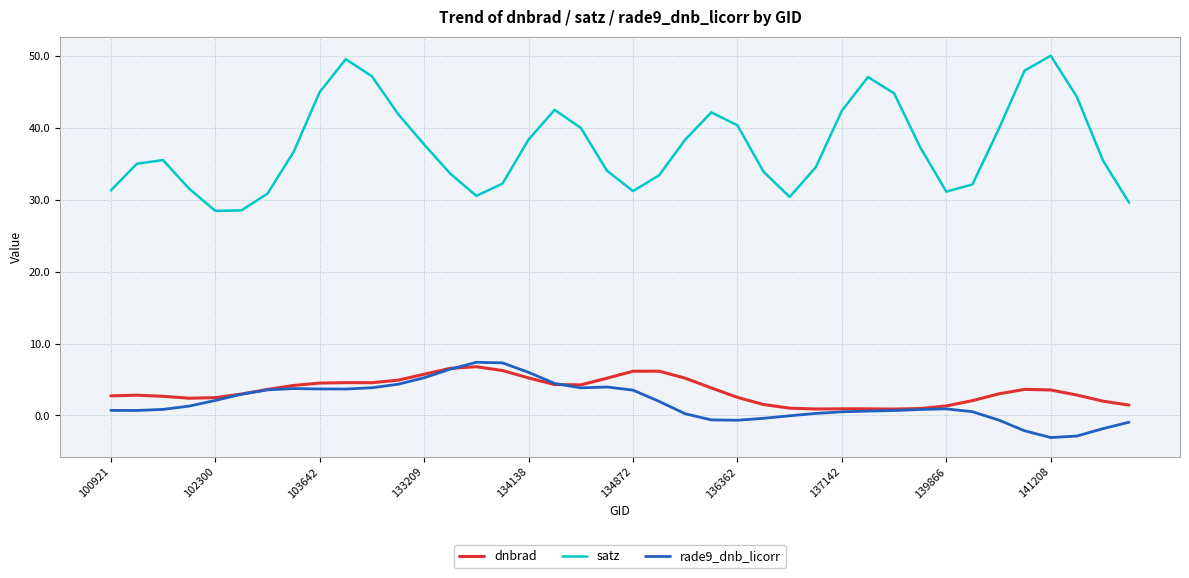

What is the difference between the maximum and minimum values in the rade9_dnb_licorr series?

10.5